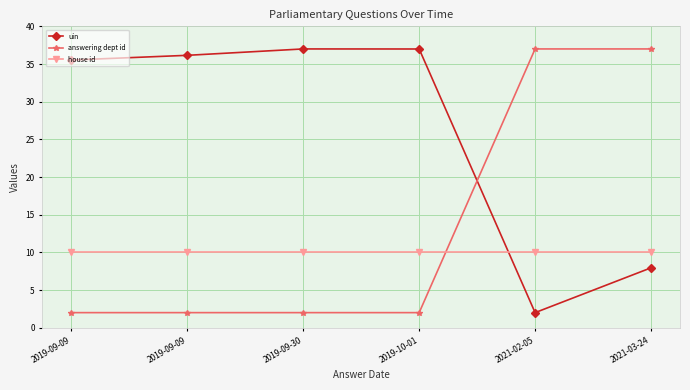

What are all the series names shown in the legend?

uin, answering dept id, house id